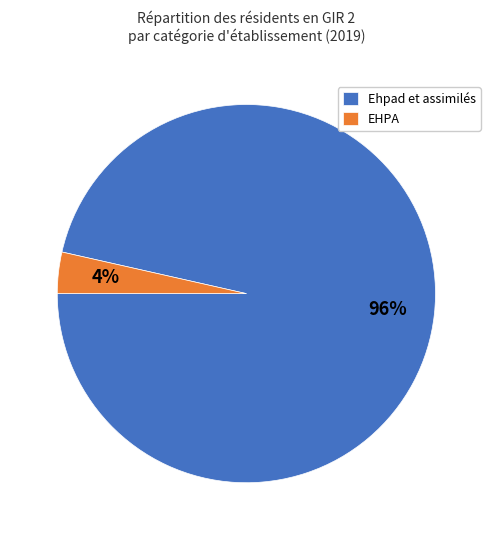

To the nearest percent, what is the average slice percentage?

50%